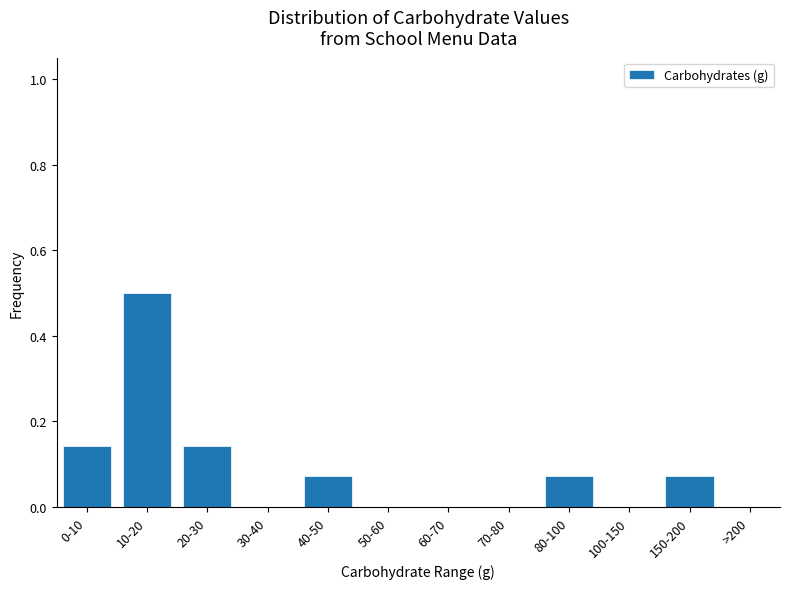

The chart shows a value of 0.2 at 0-10. True or false?

False